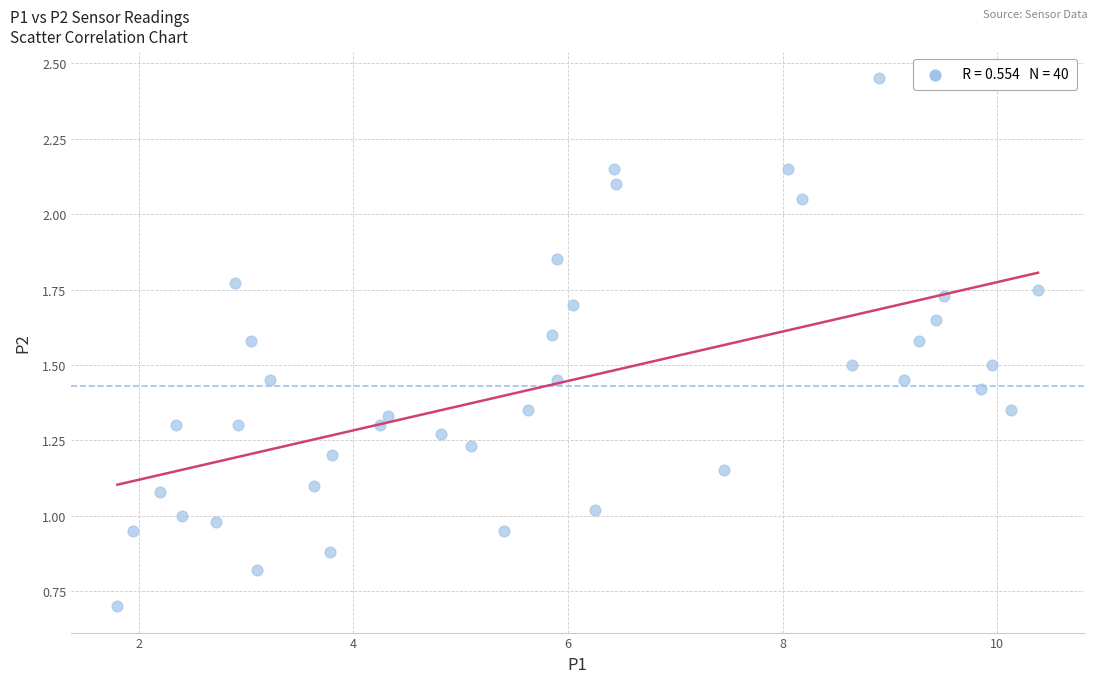

What is the range of X values (max minus min)?

8.6